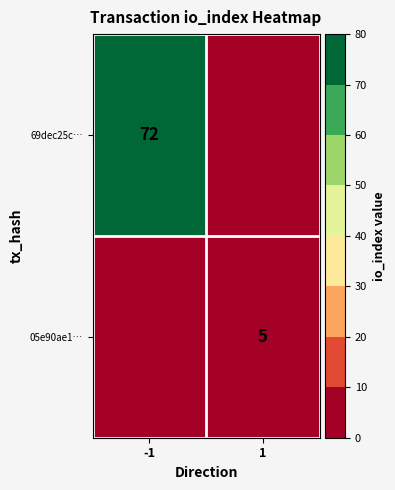

Is it true that 05e90ae1… equals 2 at 1?

False